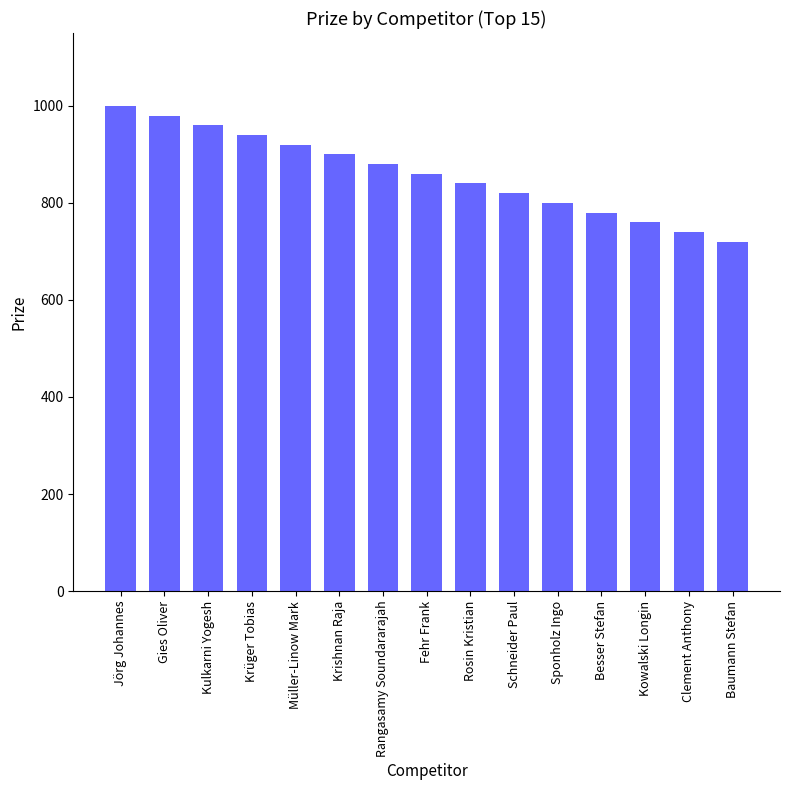

Which category has the lowest value across all series?

Baumann Stefan